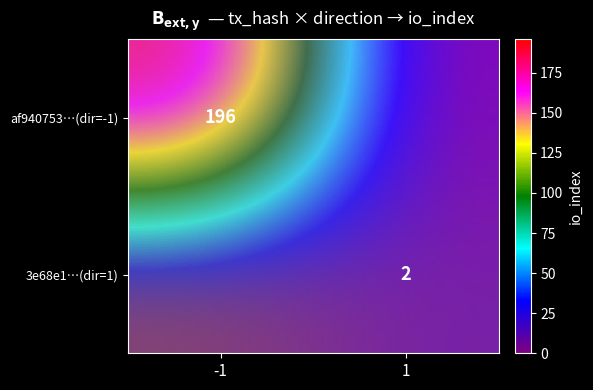

Is the value of af940753…(dir=-1) at -1 greater than the value of 3e68e1…(dir=1) at 1?

Yes